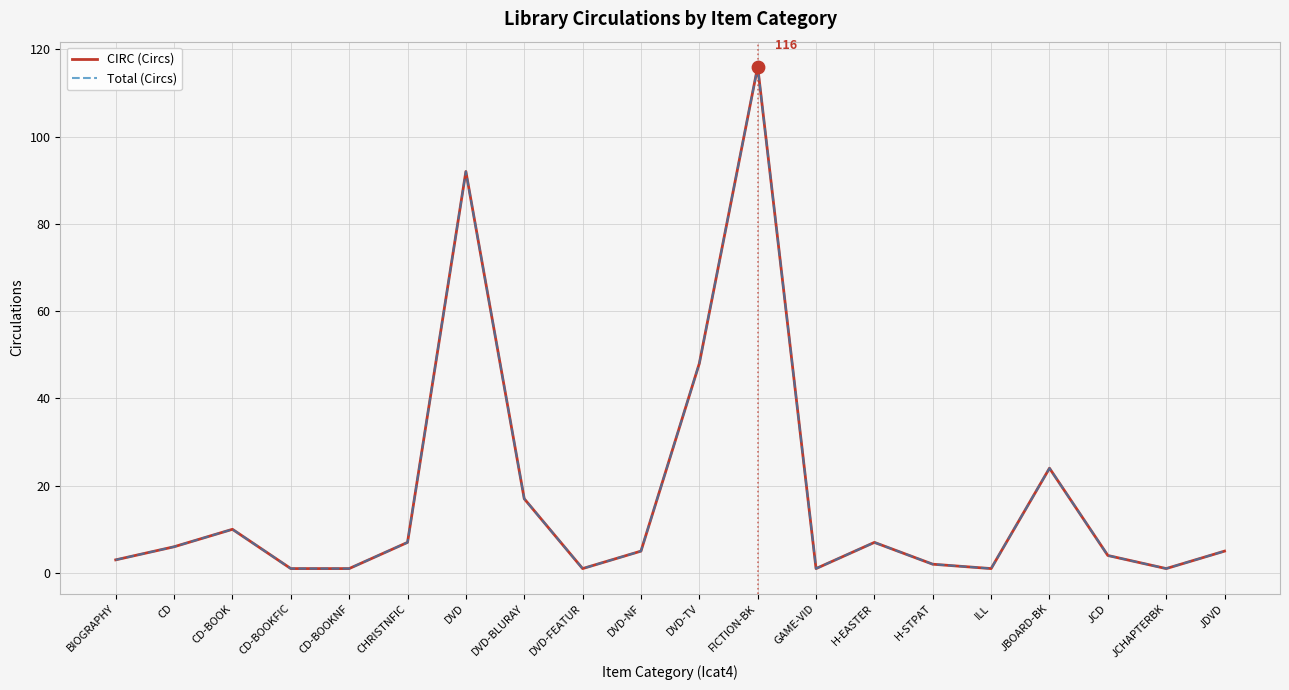

Which series has the largest total across all categories?

CIRC (Circs)